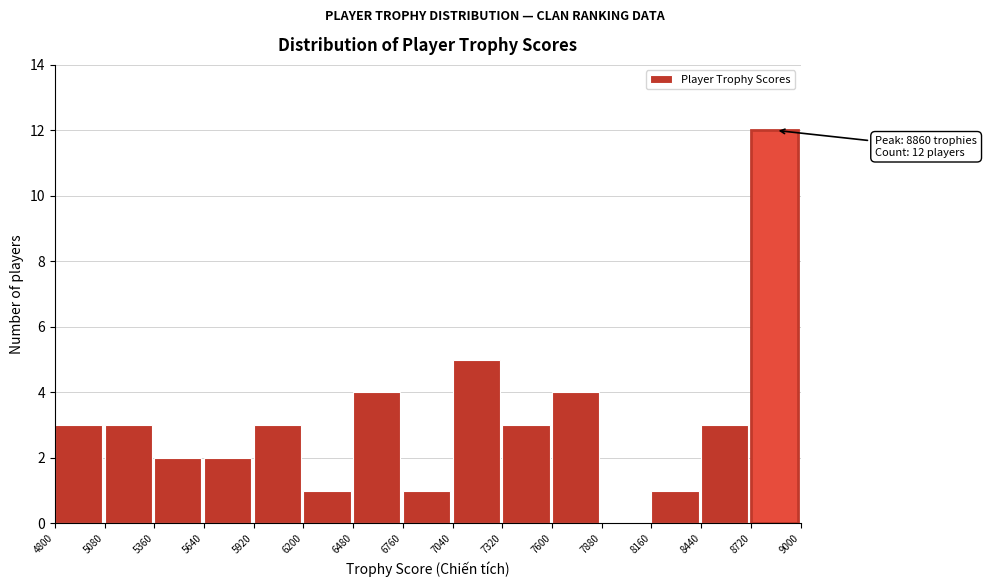

Which range on the x-axis has the tallest bar?

8720 to 9000